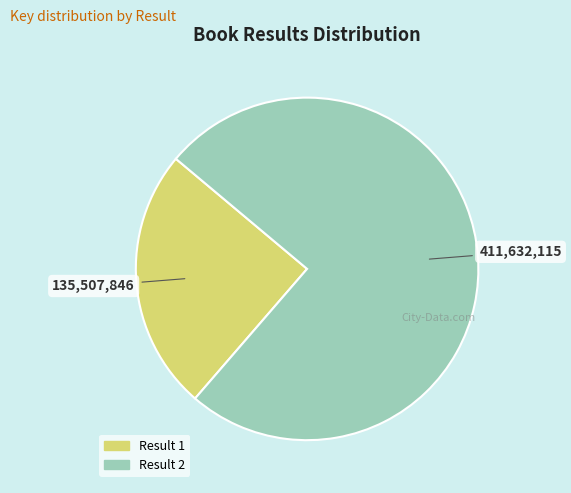

Between Result 2 and Result 1, which is larger?

Result 2